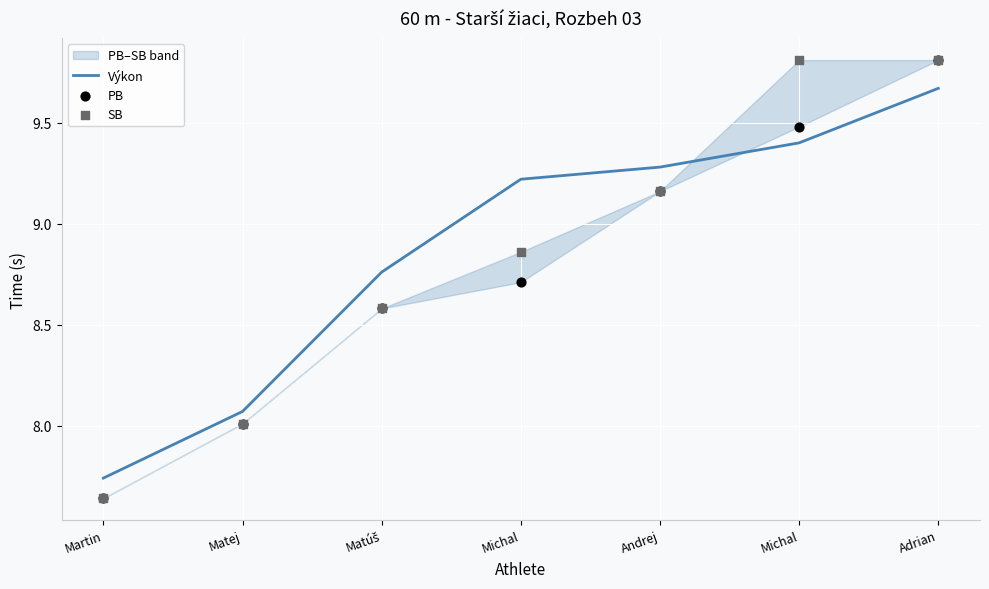

Which series contains the highest Y value?

PB